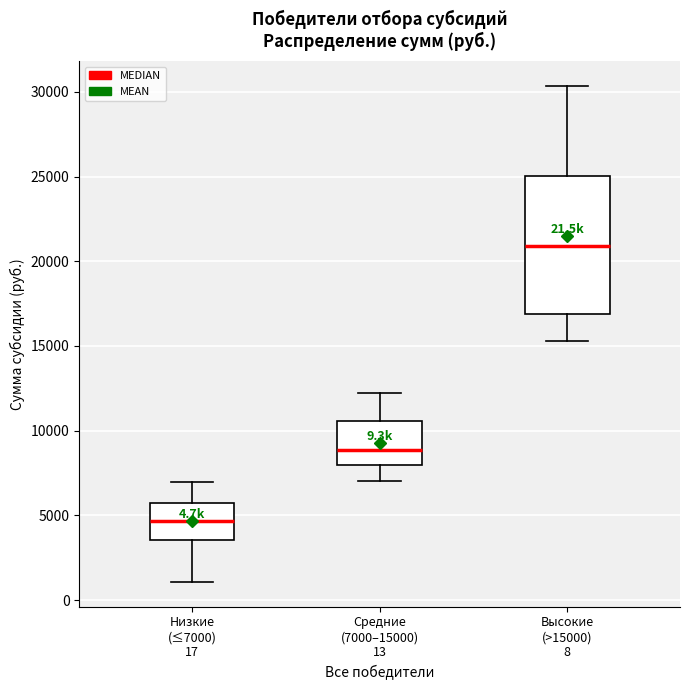

Reading left to right, transcribe this box plot: for each box, give where its median line is, the range the box spans, and where its two whiskers end, as read against the y-axis. The values are not printed on the chart, so give them approximately, as read against the axis.

Низкие (≤7000) 17: median 4500, box 3500 to 5500, whiskers 1000 to 7000
Средние (7000–15000) 13: median 9000, box 8000 to 10500, whiskers 7000 to 12000
Высокие (>15000) 8: median 21000, box 17000 to 25000, whiskers 15500 to 30500